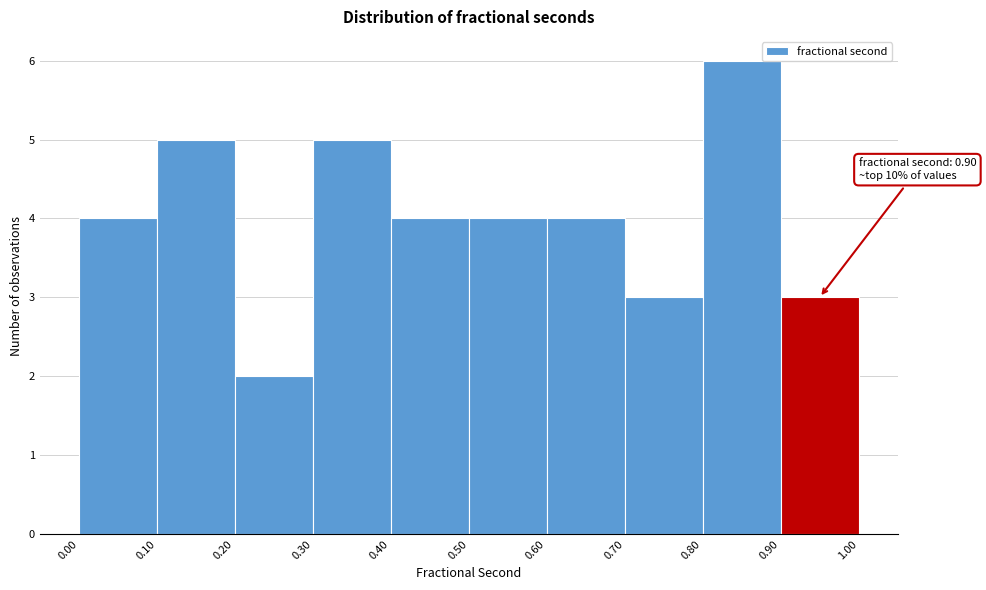

Which range on the x-axis has the tallest bar?

0.80 to 0.90